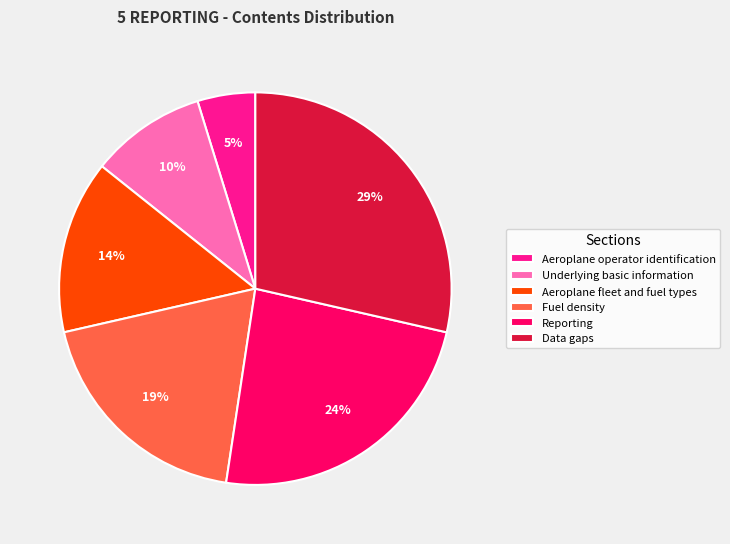

Which category has the smallest portion of the pie?

Aeroplane operator identification